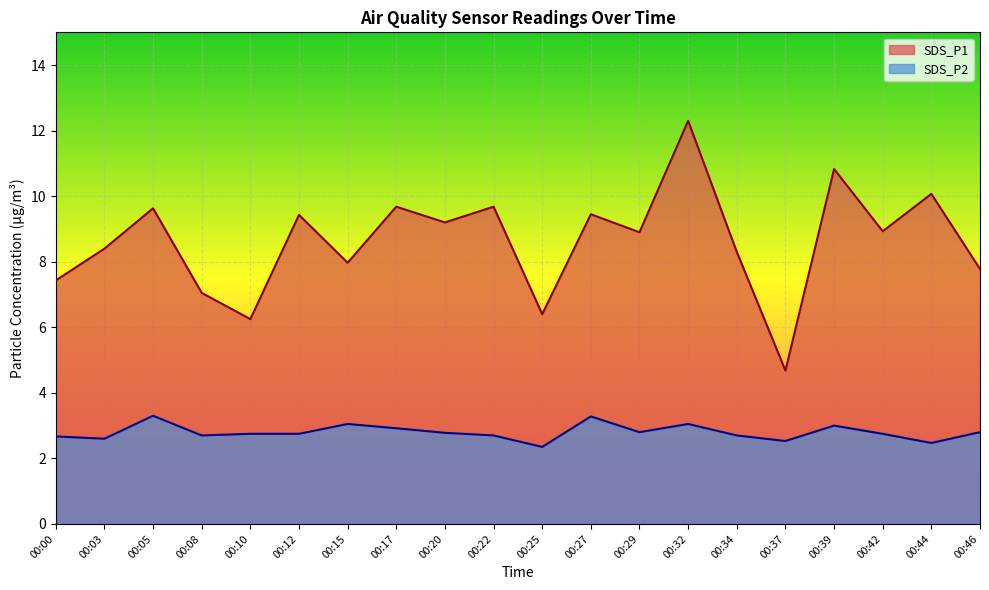

In SDS_P1, how many points are lower than both neighbors (excluding endpoints)?

7